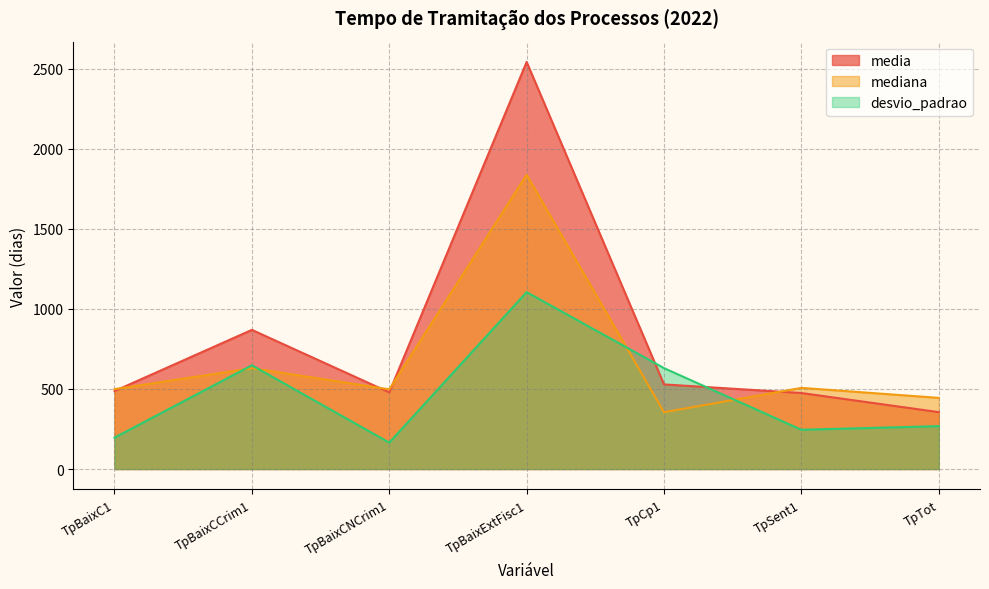

What is the minimum value shown in the chart?

165.0